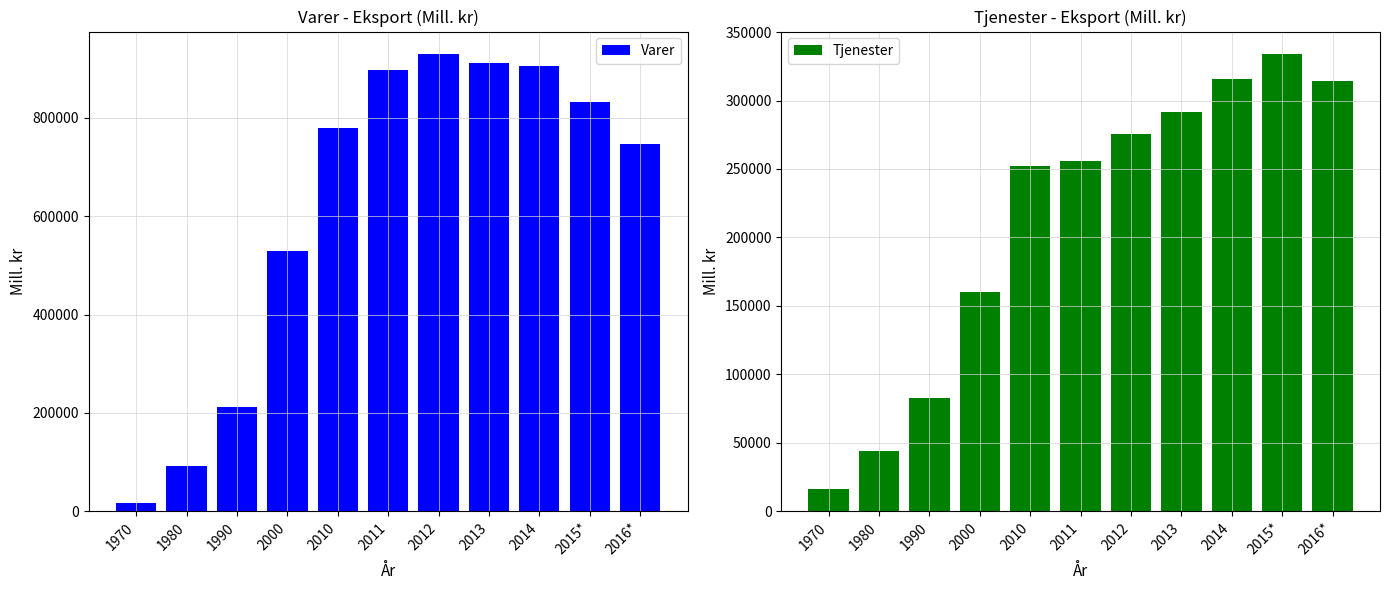

What position from the right is 2000?

8